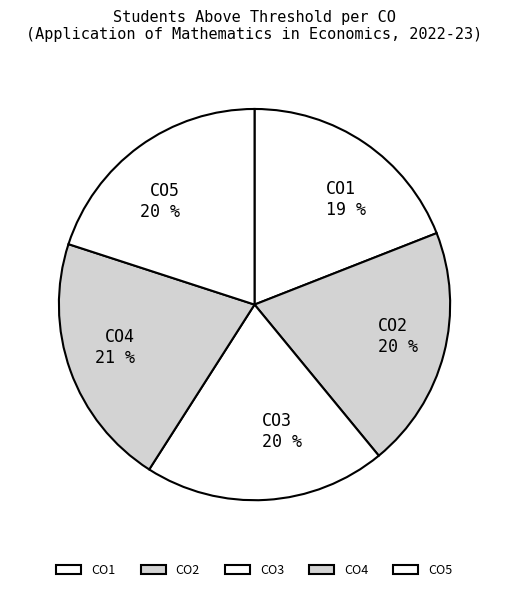

What is the ratio of the value at CO4 to the value at CO1?

1.1